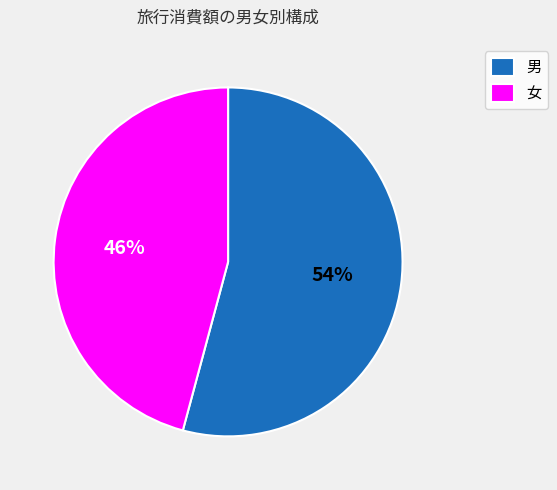

How many slices are in this pie chart?

2